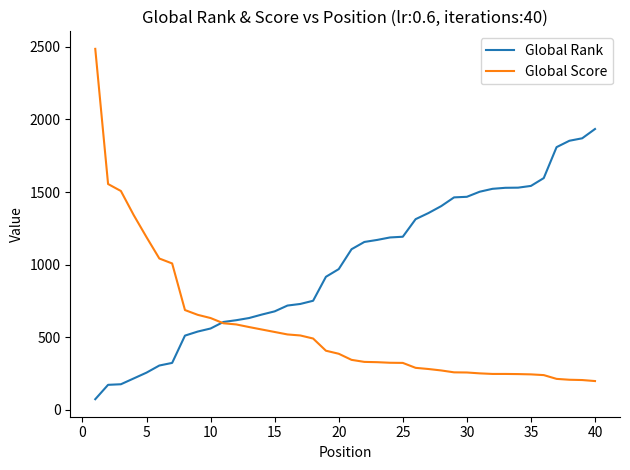

What is the highest value of the Global Rank series?

1934